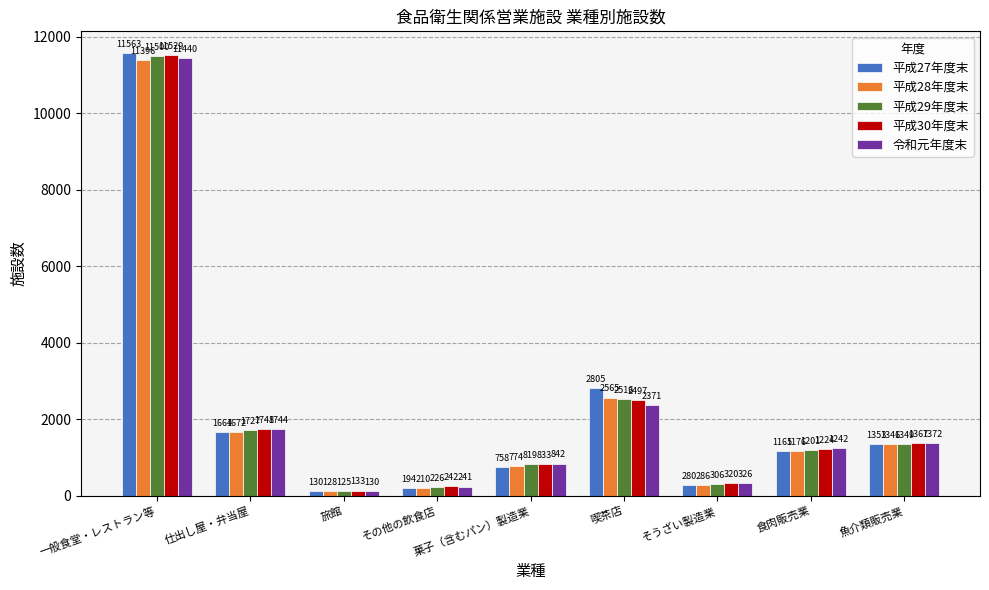

What is the total value across all series at 食肉販売業?

6008